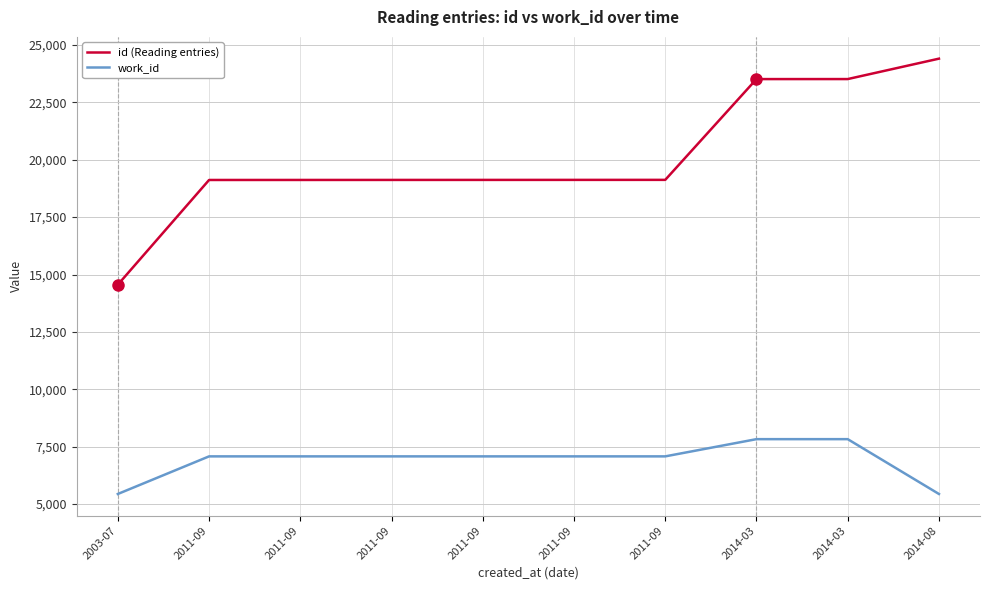

What are all the series names shown in the legend?

id (Reading entries), work_id